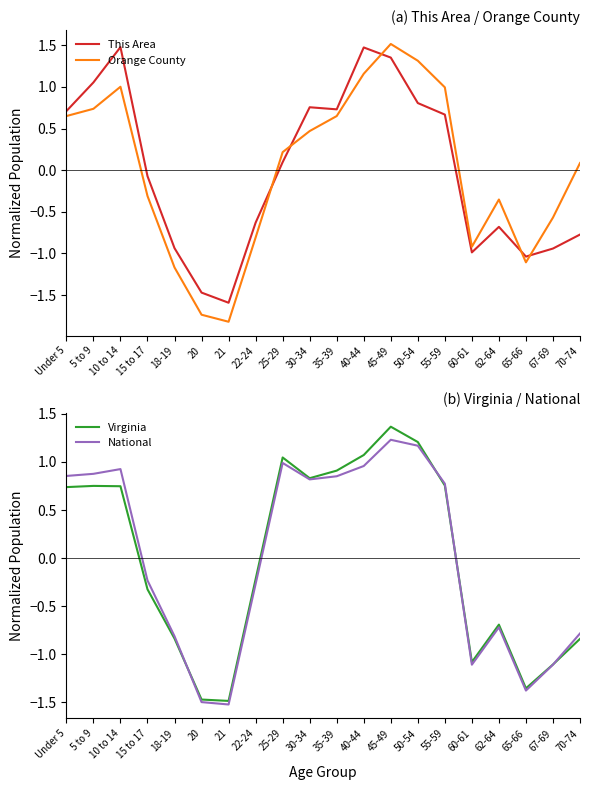

In This Area, how many points are lower than both neighbors (excluding endpoints)?

4